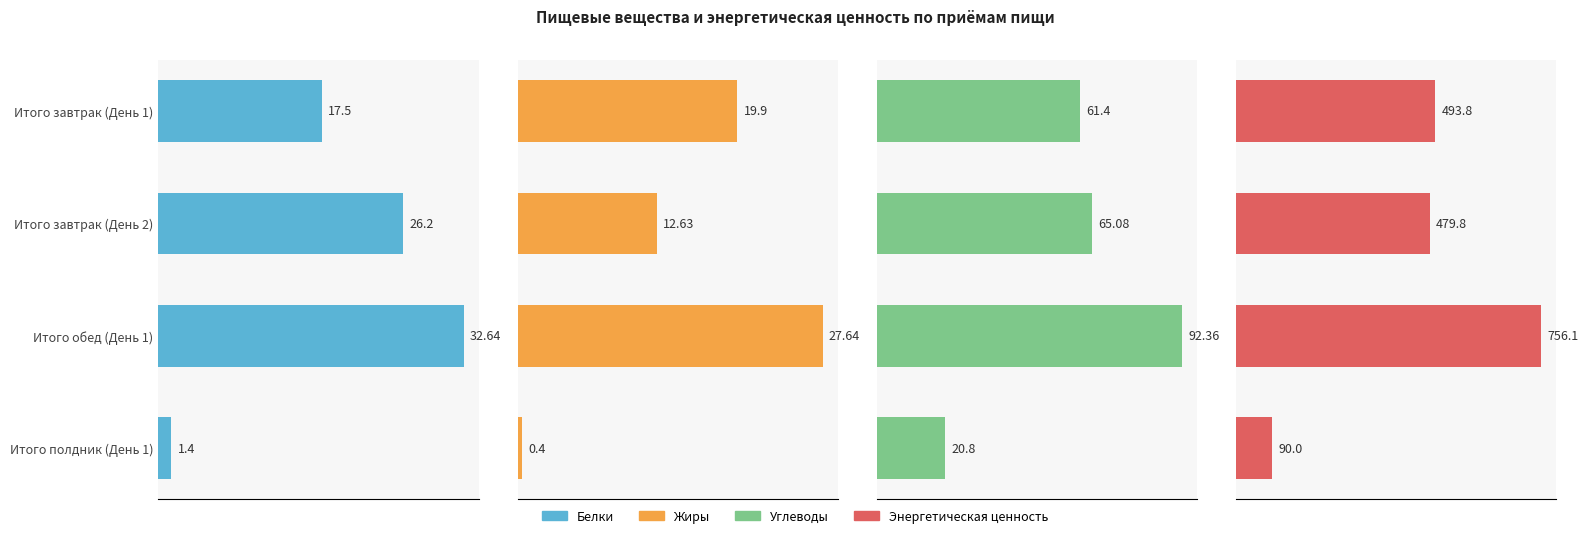

What are all the series names shown in the legend?

Белки, Жиры, Углеводы, Энергетическая ценность